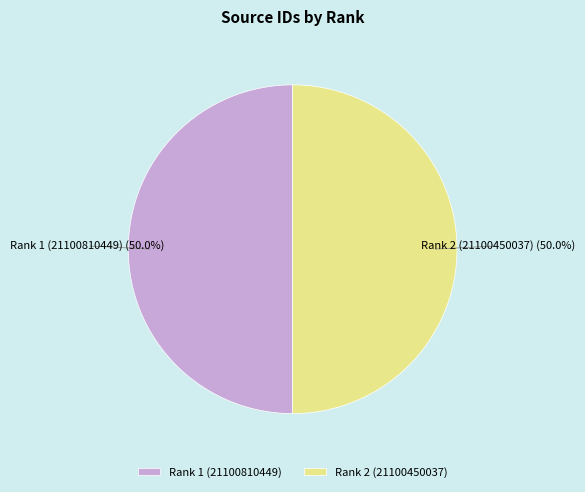

Is it true that Rank 2 (21100450037) is 45% of the pie?

False